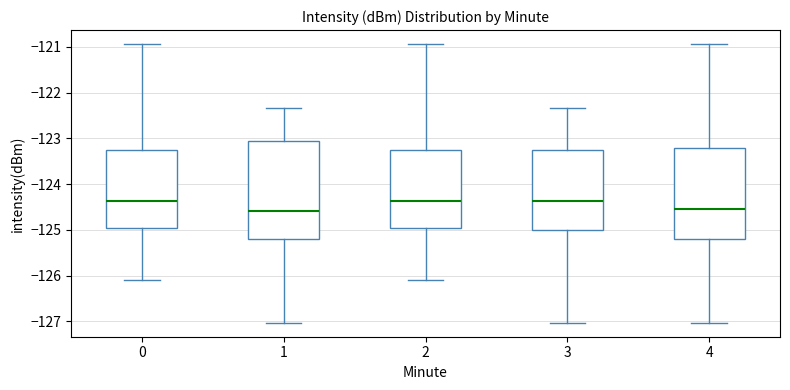

Where is the upper edge of the box at x = 3 on the y-axis? The values are not printed on the chart, so give them approximately, as read against the axis.

-123.2